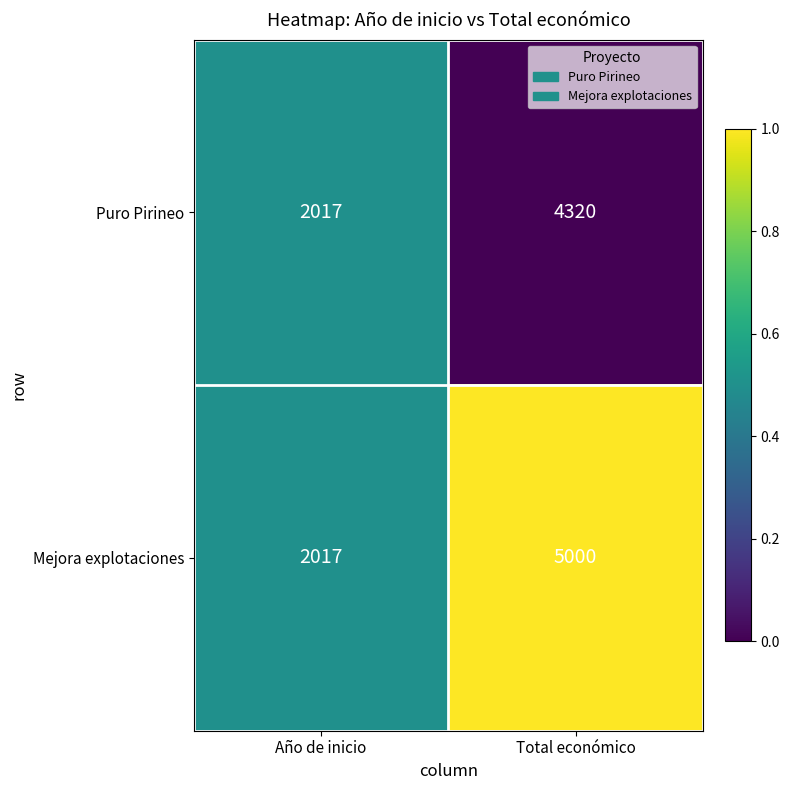

The Mejora explotaciones series shows 606 at Año de inicio. True or false?

False